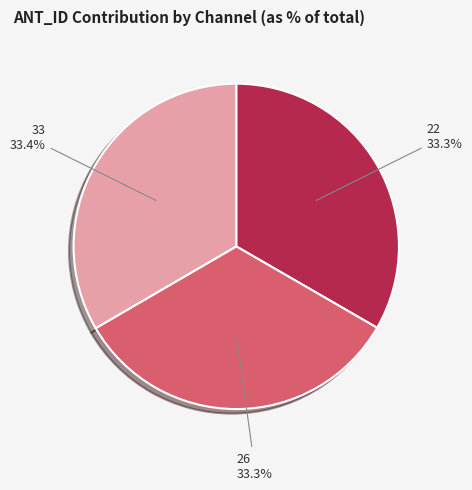

Is there a majority slice in this chart?

No